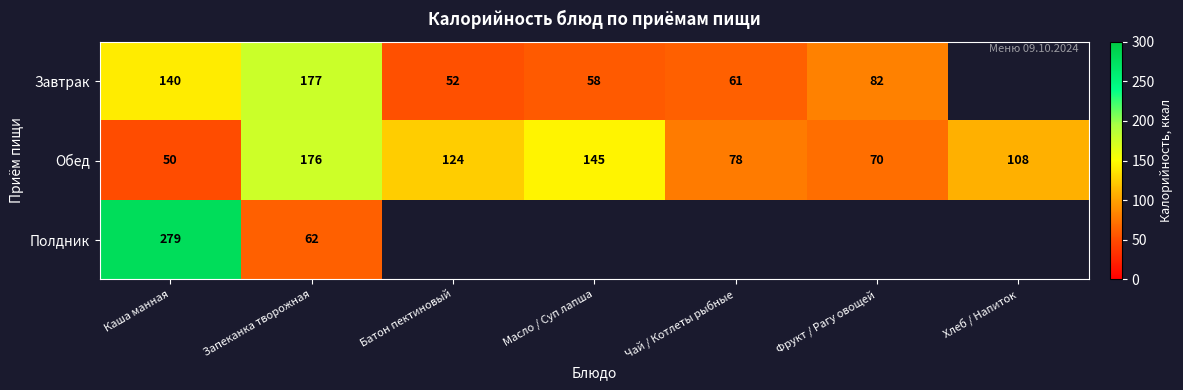

At Каша манная, list the series in order from smallest to largest.

Обед, Завтрак, Полдник